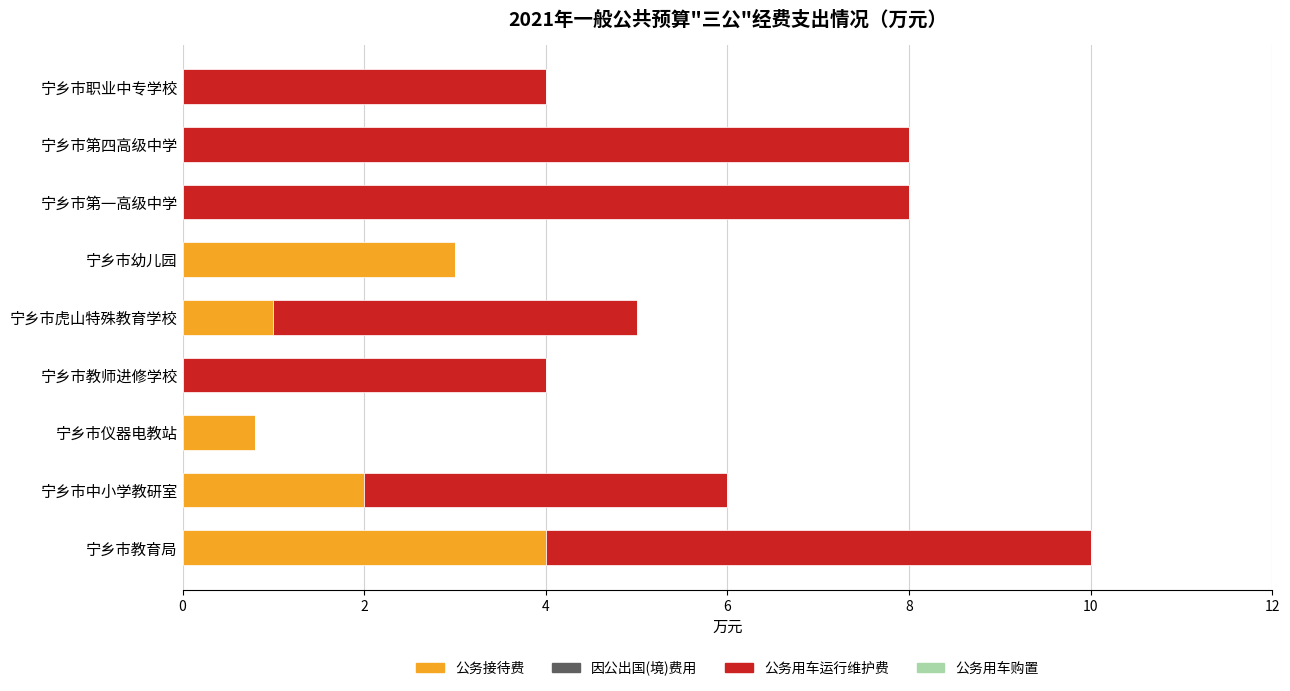

Which category has the highest value in the 公务接待费 series?

宁乡市教育局